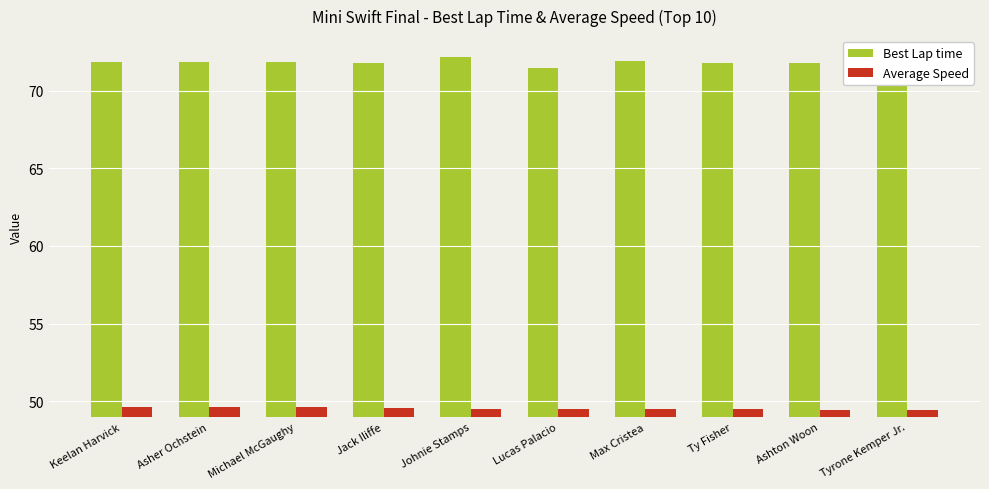

What are all the series names shown in the legend?

Best Lap time, Average Speed